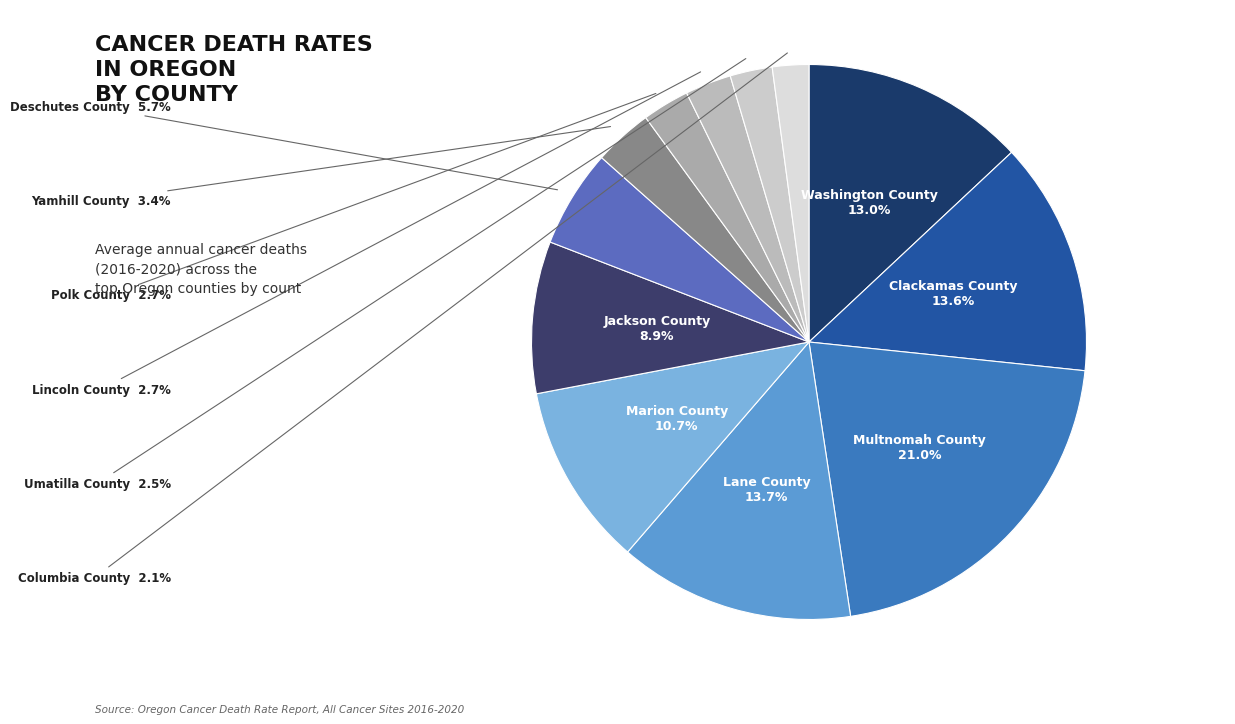

Count the number of slices in the pie.

12